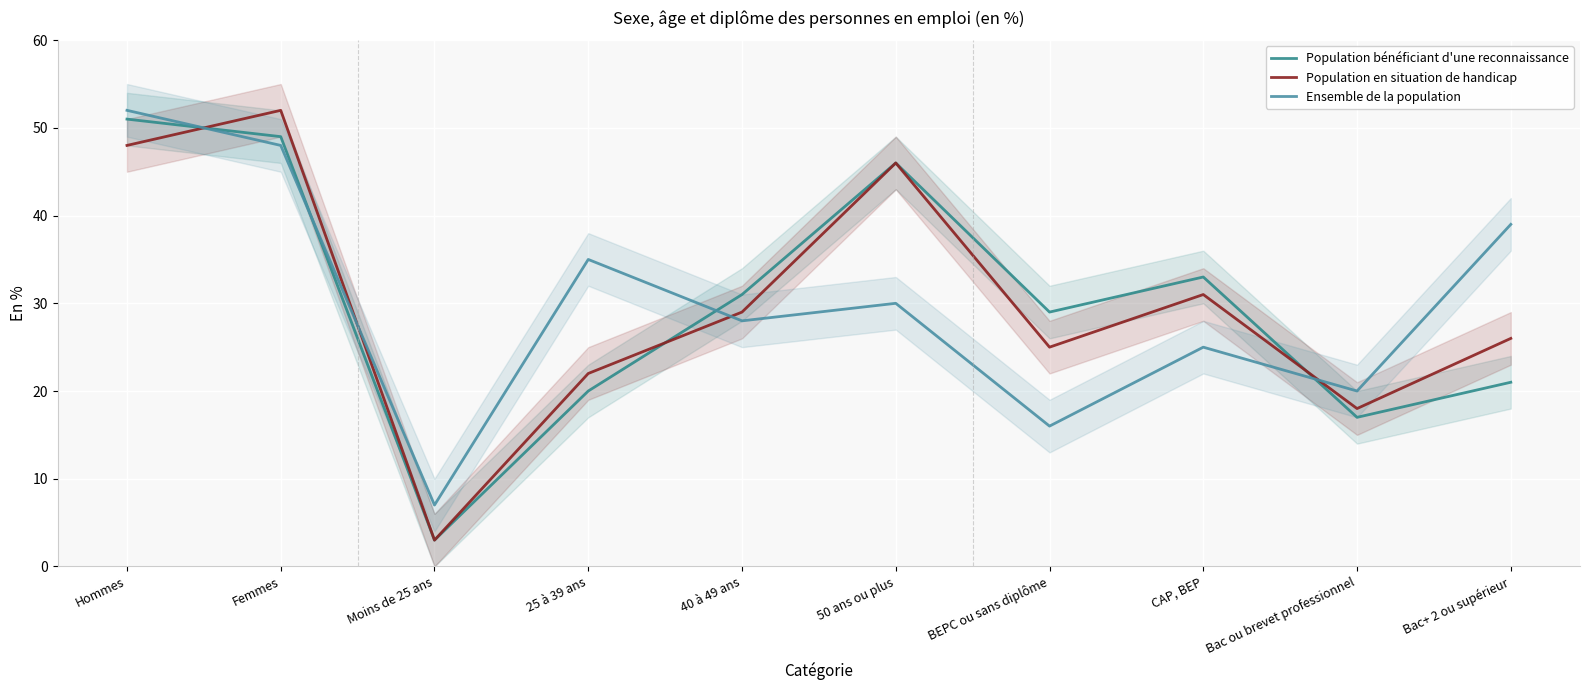

Which series has the largest total across all categories?

Population bénéficiant d'une reconnaissance